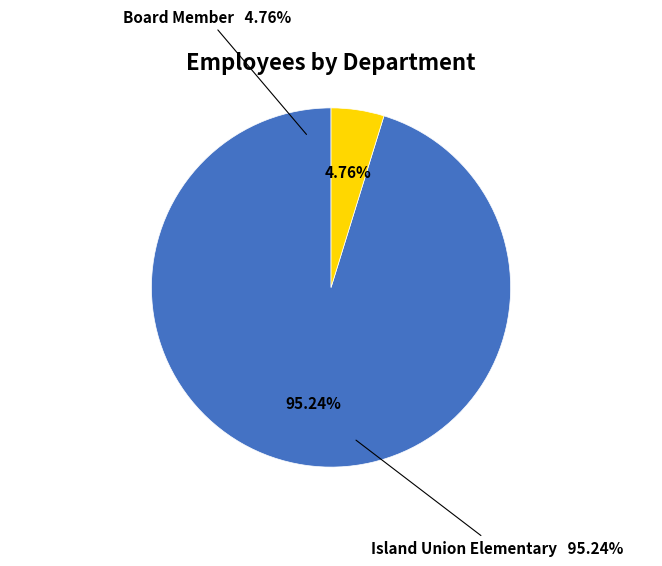

To the nearest percent, what portion does Board Member represent?

5%